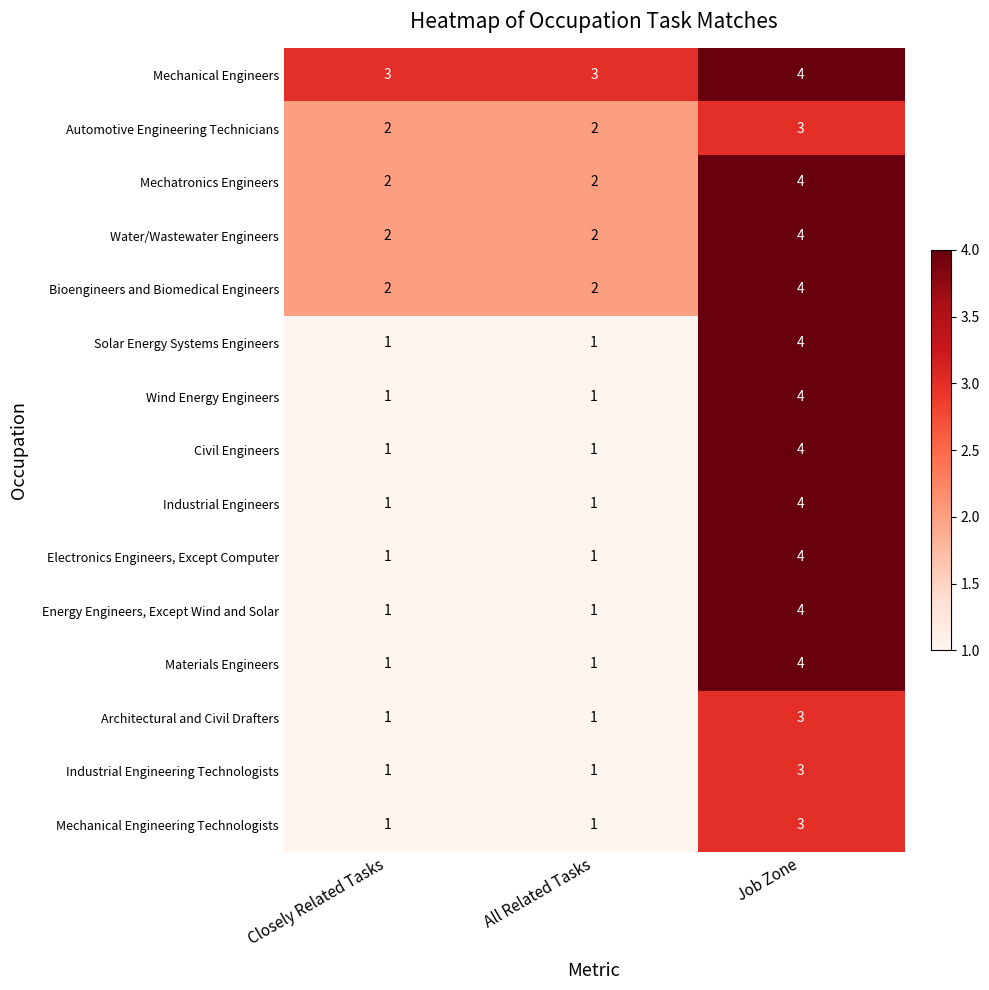

What is the maximum value shown in the chart?

4